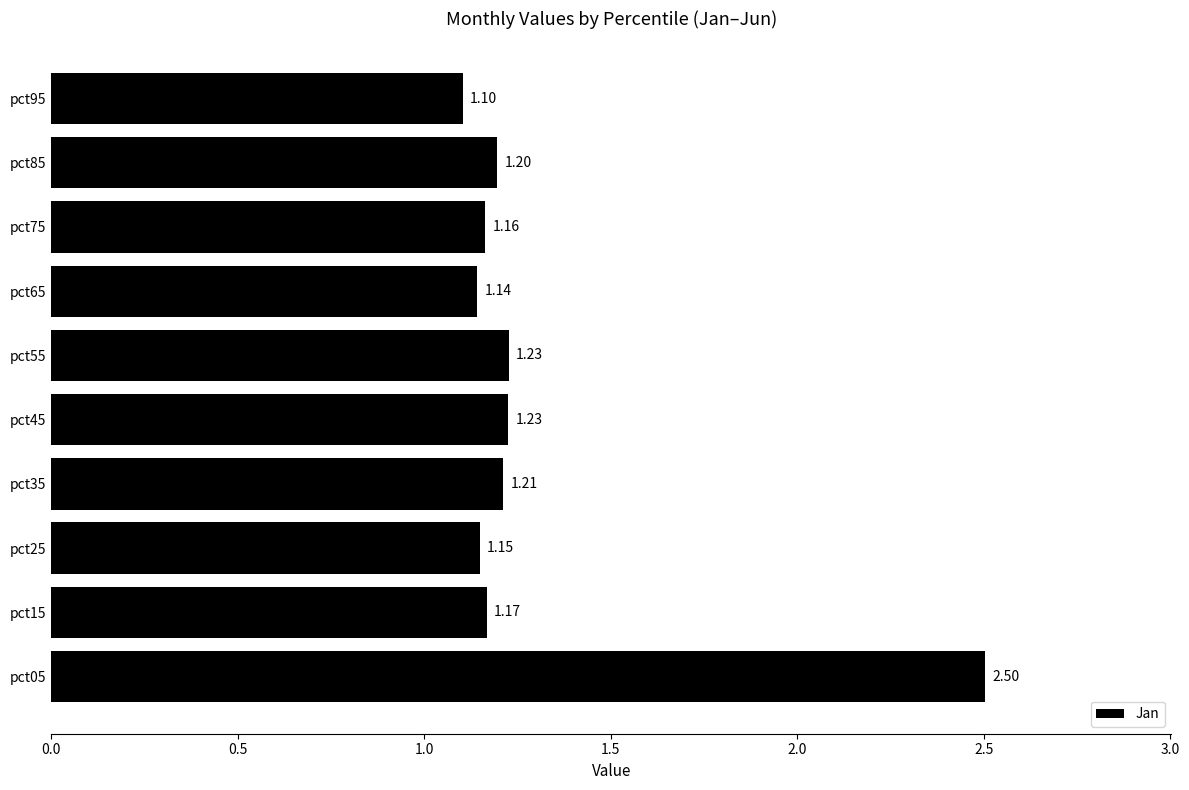

What is the sum of all values?

13.1